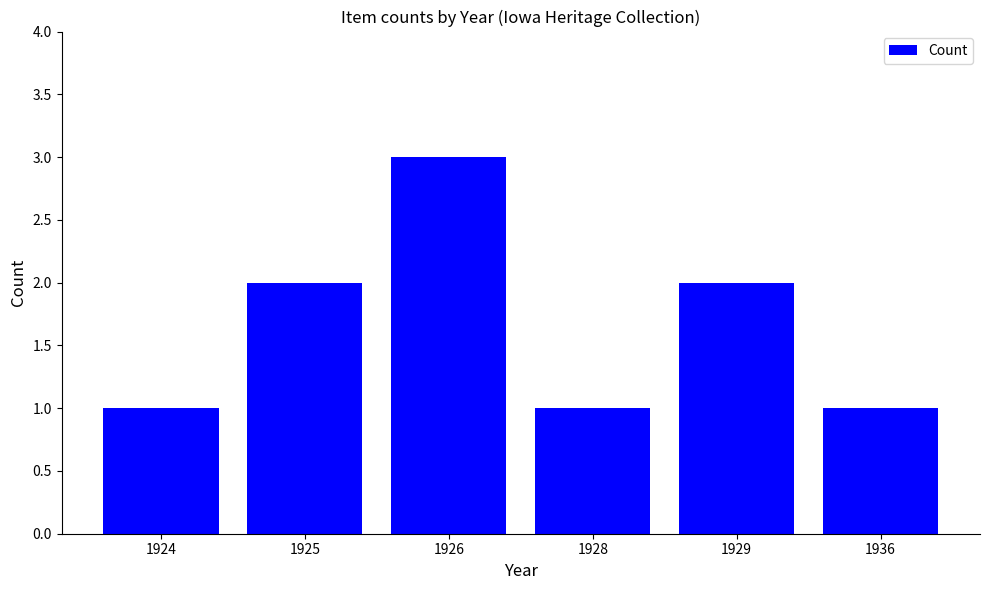

Does the chart contain any negative values?

No